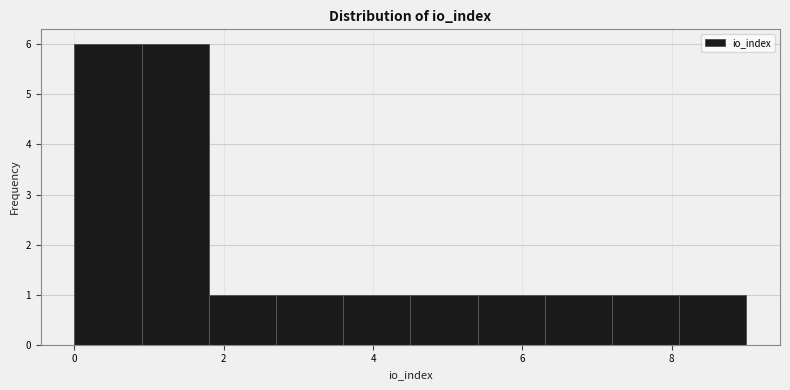

Reading left to right, list every bar in this chart as the range it spans on the x-axis followed by its height. Neither the bar edges nor the heights are printed on the chart, so give them approximately, as read against the axes.

0.0 to 0.9: 6
0.9 to 1.8: 6
1.8 to 2.7: 1
2.7 to 3.6: 1
3.6 to 4.5: 1
4.5 to 5.4: 1
5.4 to 6.3: 1
6.3 to 7.2: 1
7.2 to 8.1: 1
8.1 to 9.0: 1